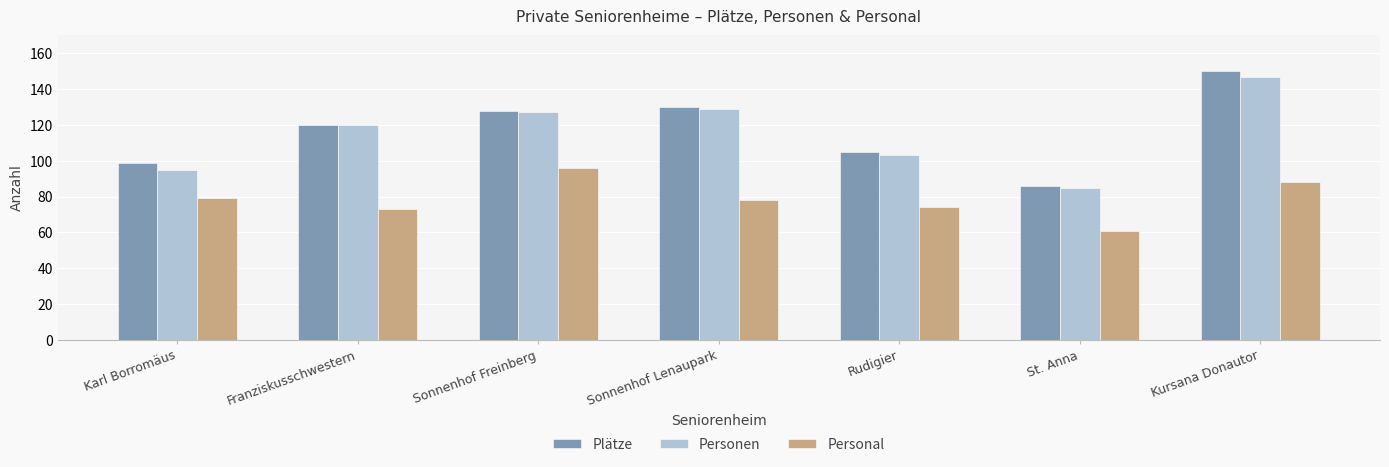

What is the difference between the Personen values at St. Anna and Franziskusschwestern?

35